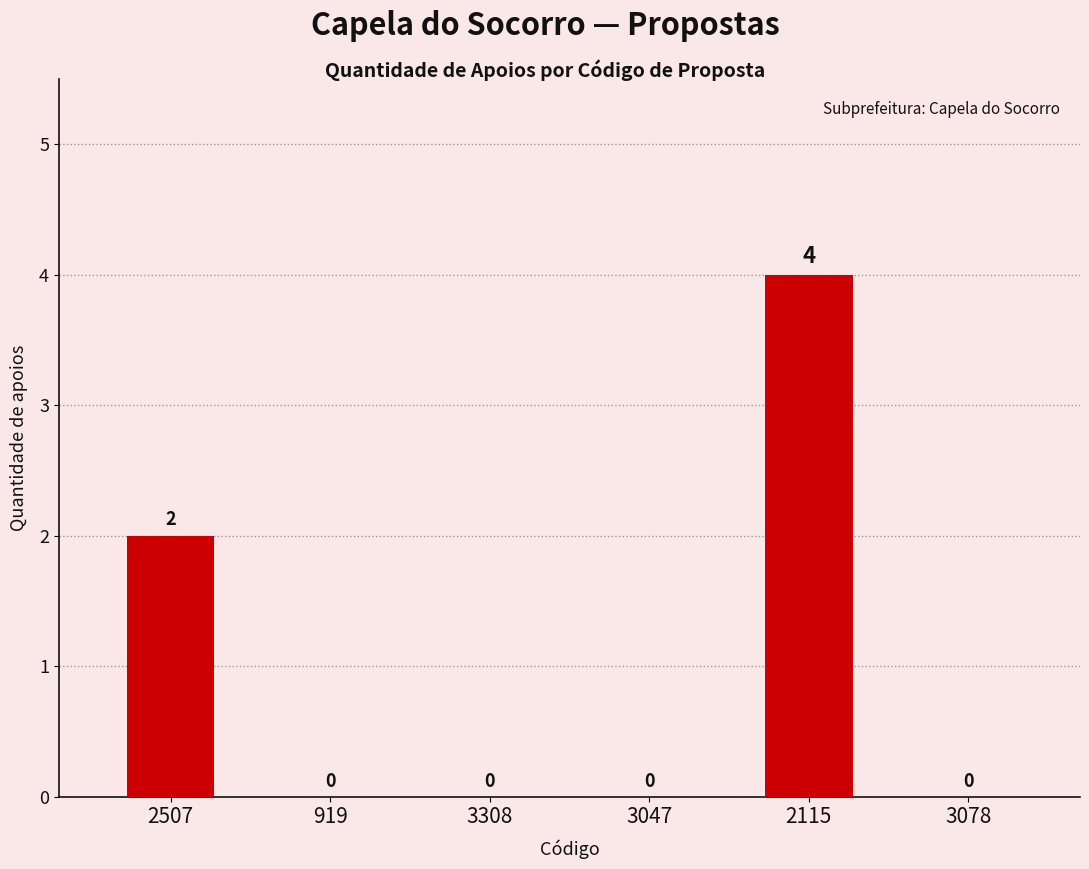

Which category has the highest value across all series?

2115